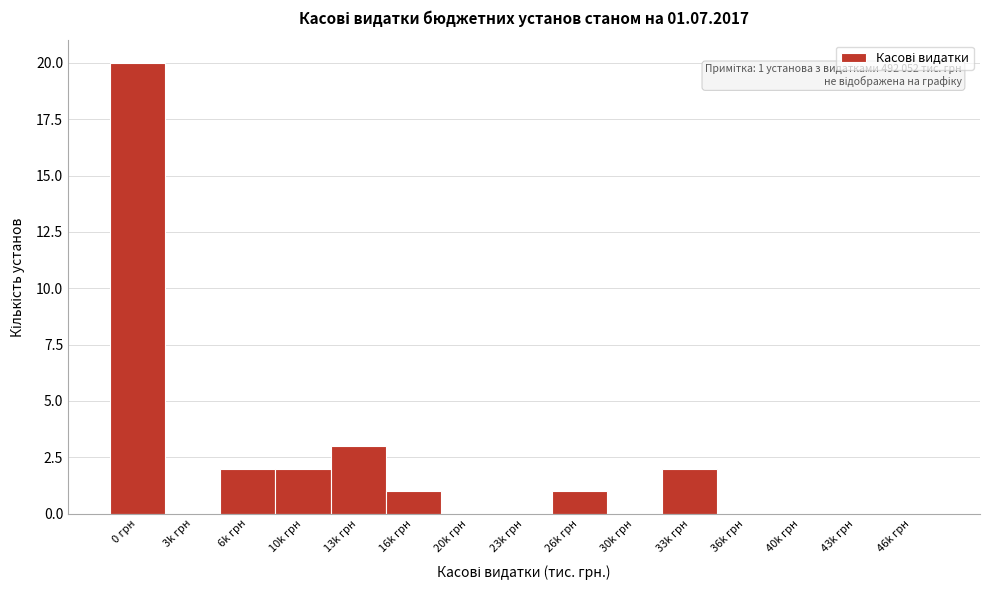

What is the sum of all values?

31